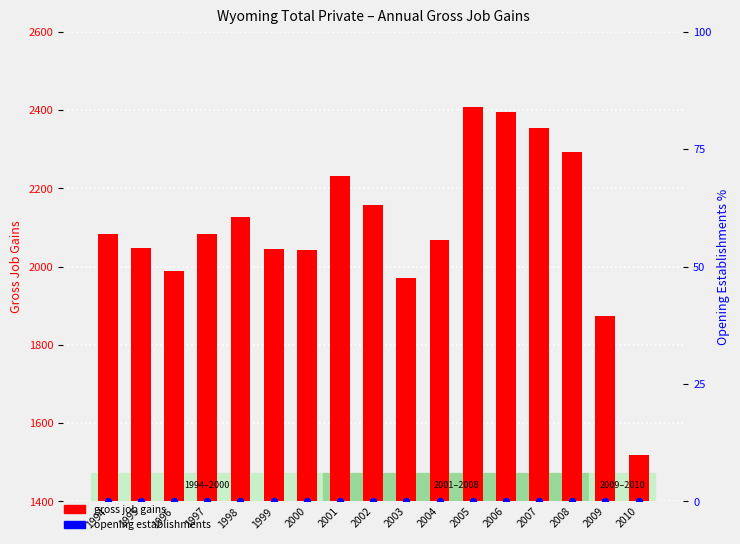

Which series reaches the maximum Y coordinate?

Gross job gains